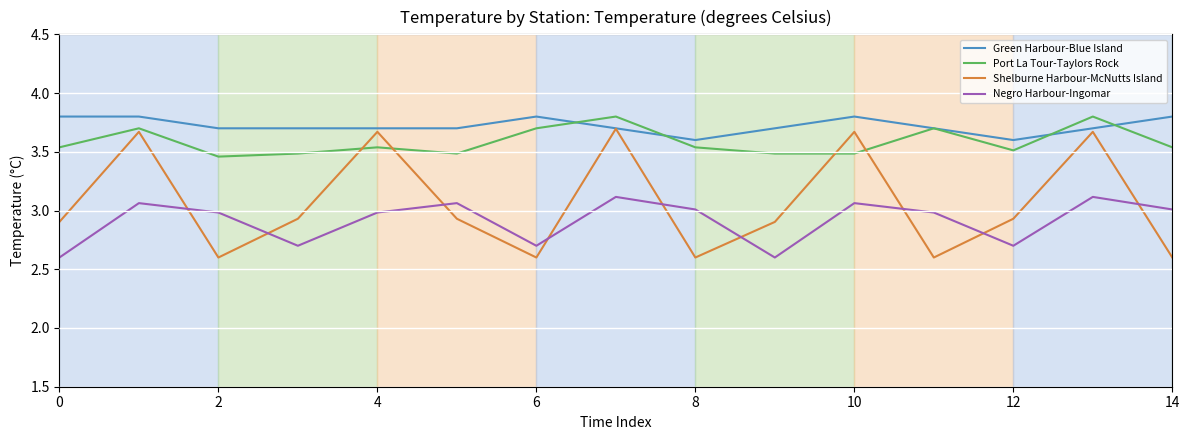

What are all the series names shown in the legend?

Green Harbour-Blue Island, Port La Tour-Taylors Rock, Shelburne Harbour-McNutts Island, Negro Harbour-Ingomar